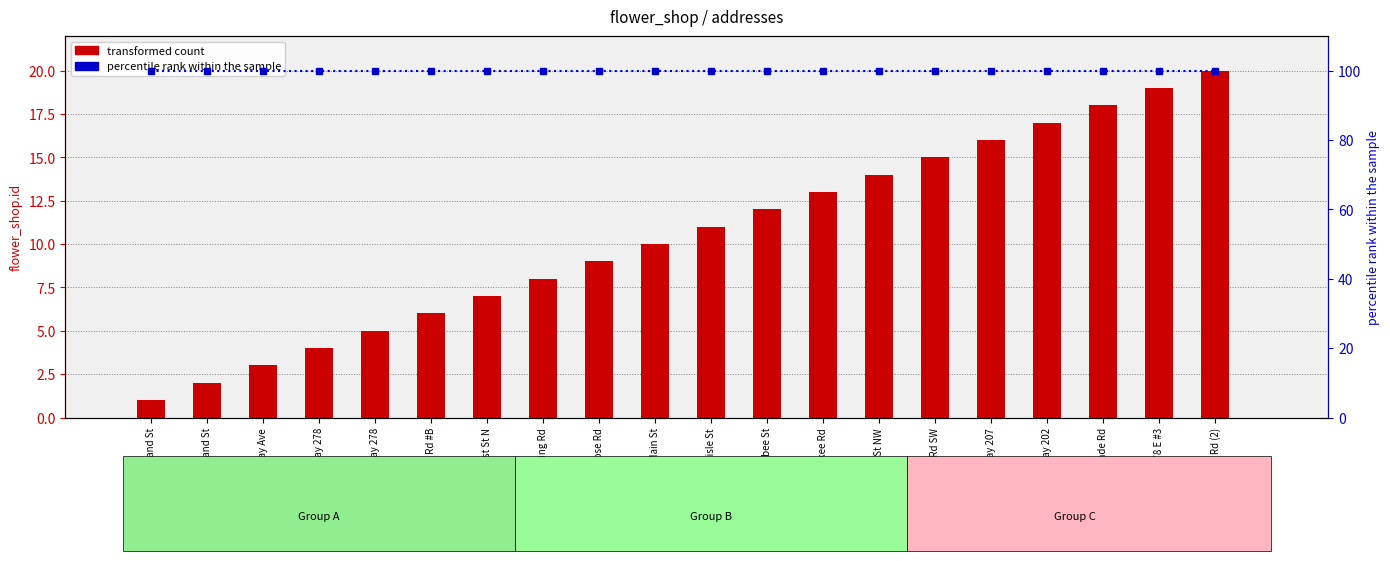

Is the value of transformed count at 1031 Cherokee Rd greater than the value of percentile rank within the sample at 109 S Carlisle St?

No